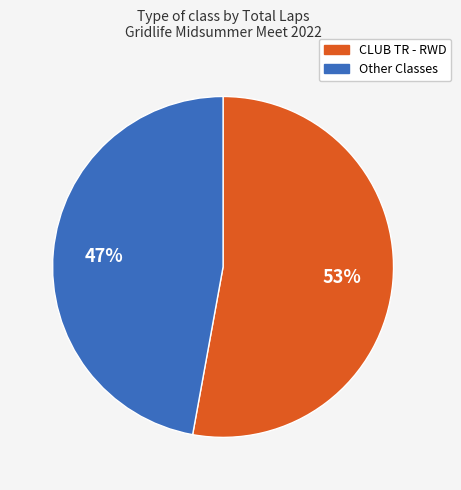

Is there any slice that represents more than half of the pie?

Yes